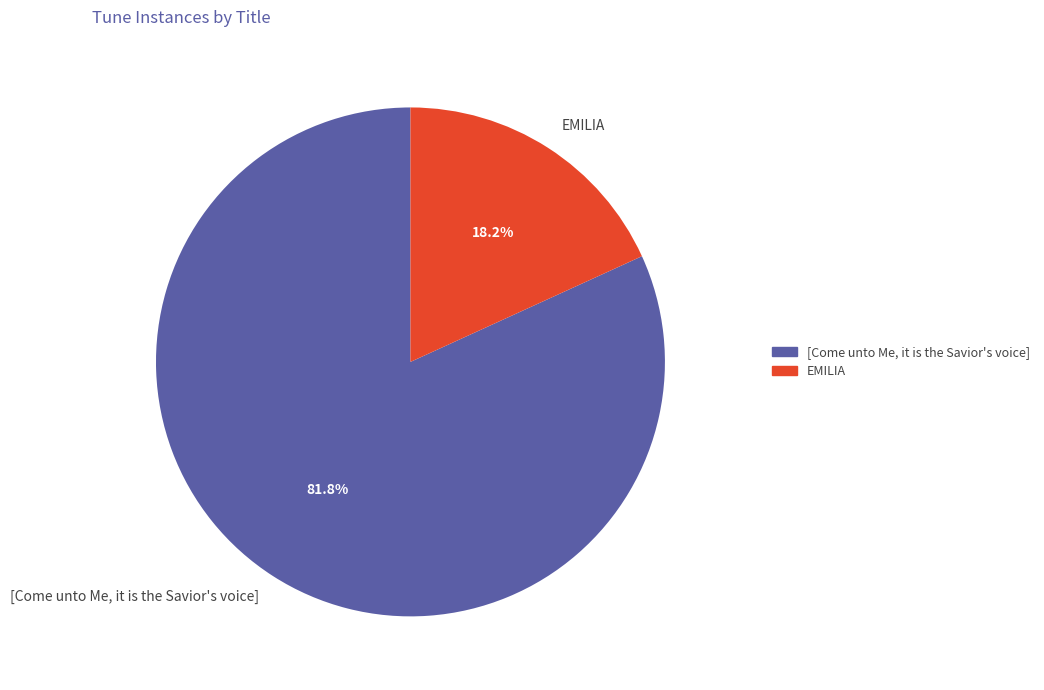

Is there any slice that represents more than half of the pie?

Yes